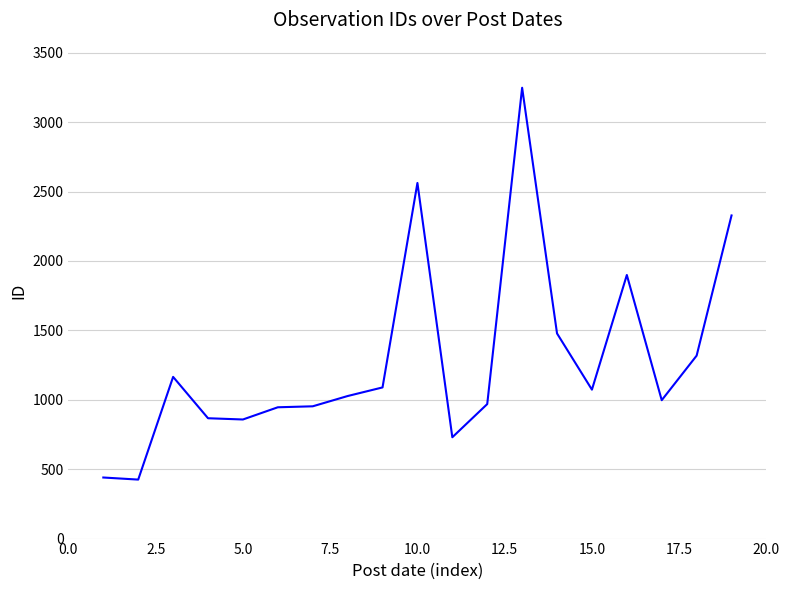

What is the maximum value shown in the chart?

3248